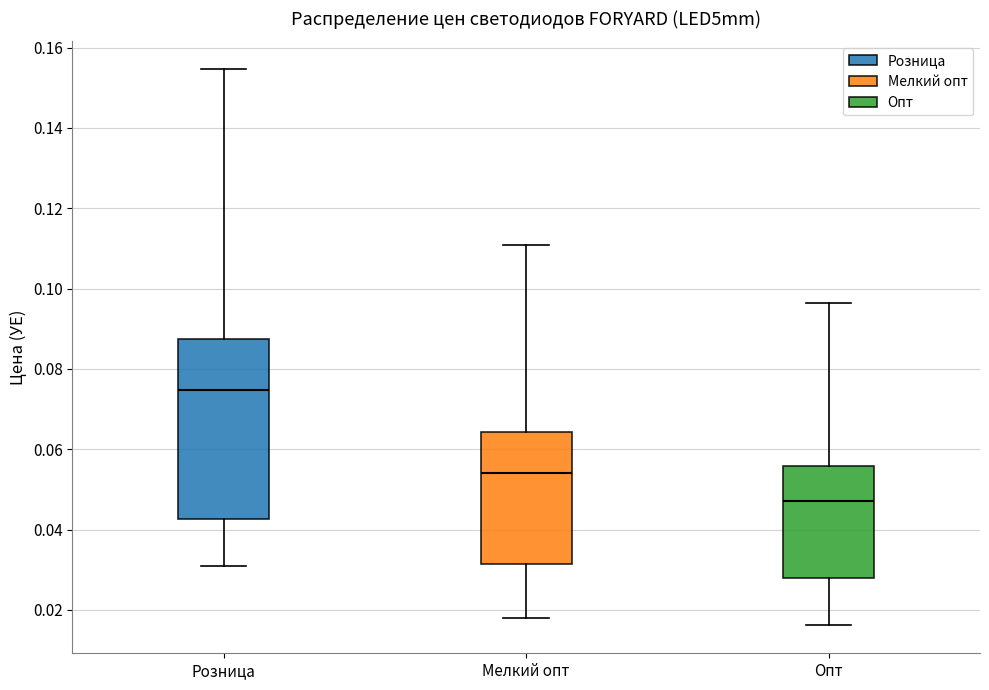

Which box has the lowest median line?

Опт